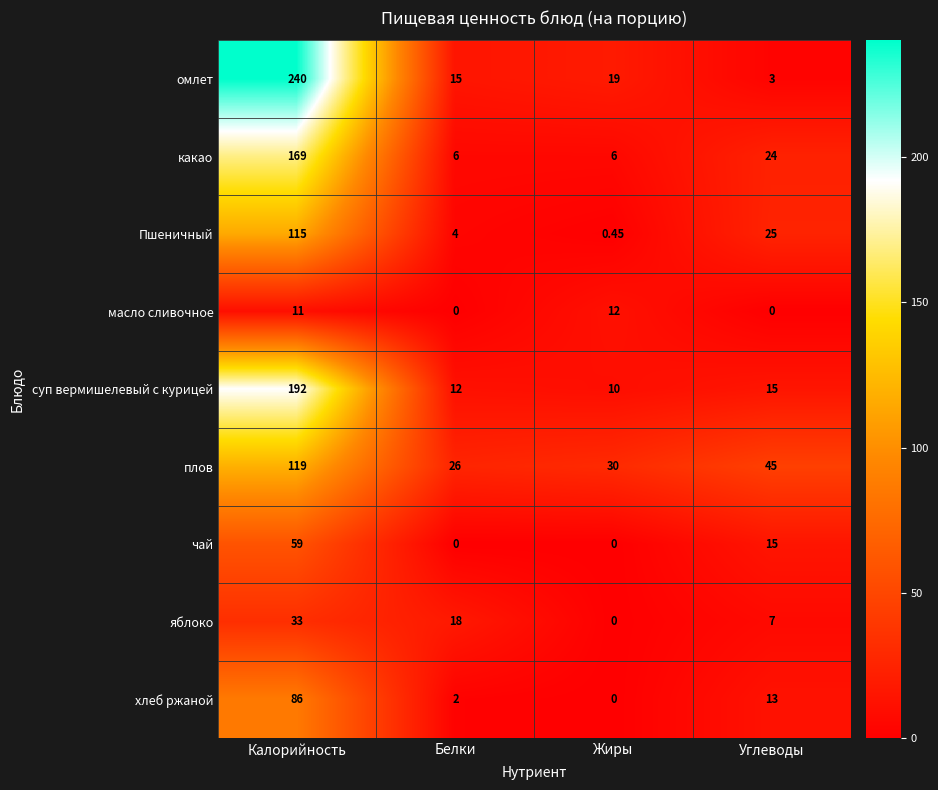

Count the number of categories in the chart.

4